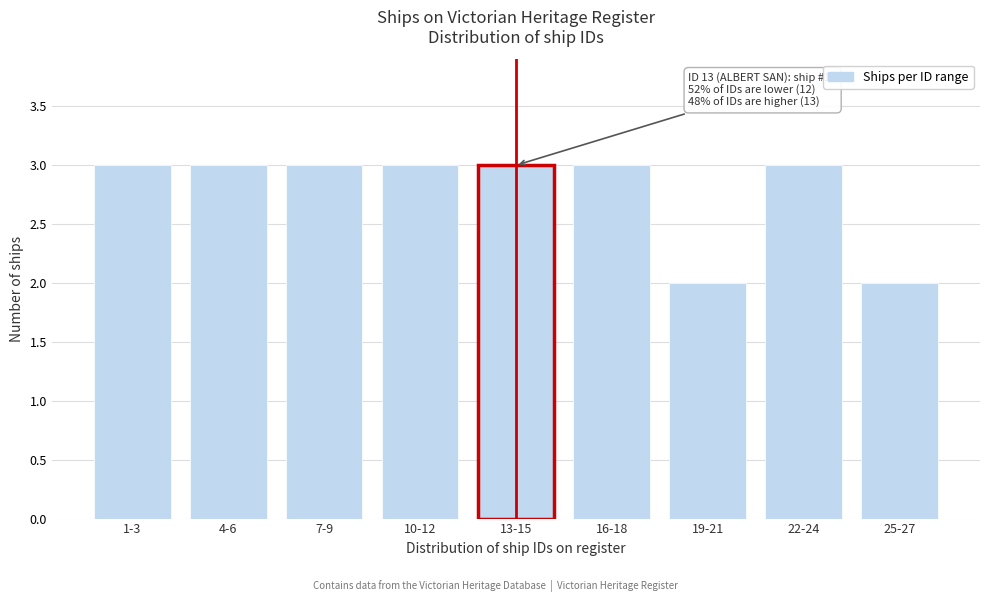

Reading left to right, what are all the values shown in this chart?

1-3=3	4-6=3	7-9=3	10-12=3	13-15=3	16-18=3	19-21=2	22-24=3	25-27=2